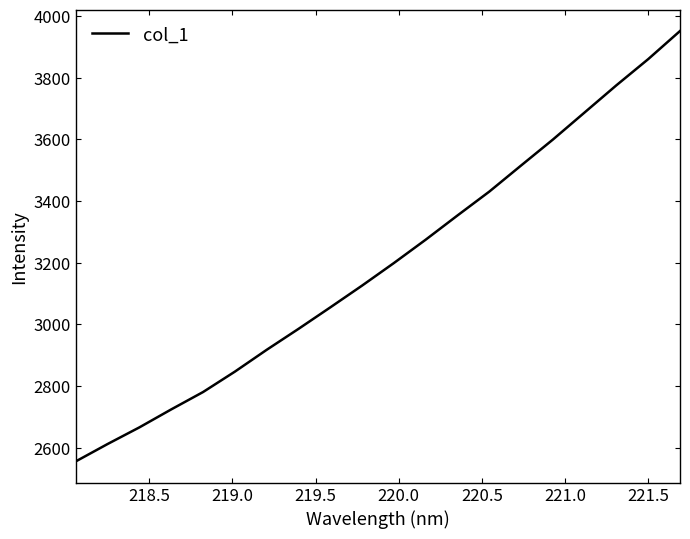

What is the maximum value shown in the chart?

3951.9